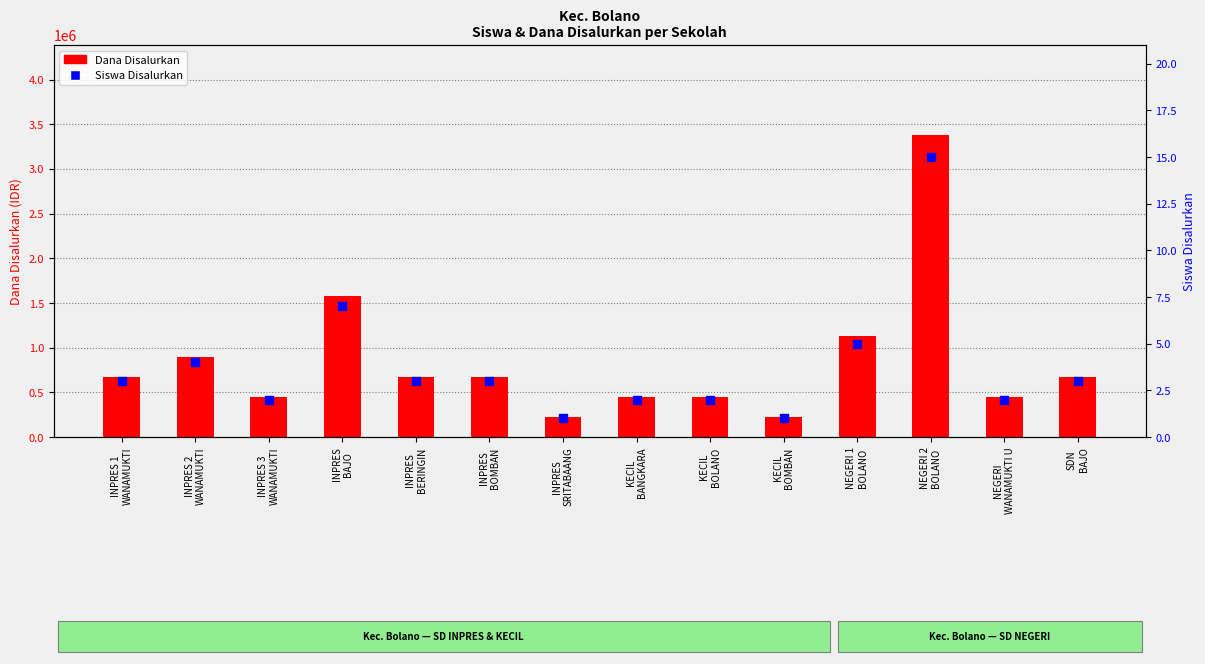

At which category is the sum across all series the highest?

NEGERI 2
BOLANO